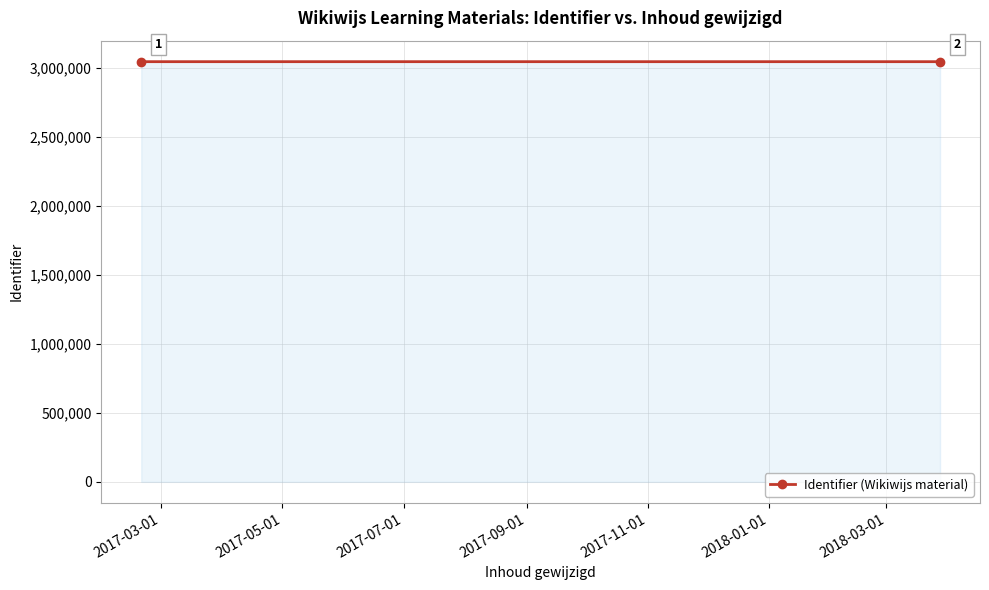

What is the difference between the maximum and minimum values?

37